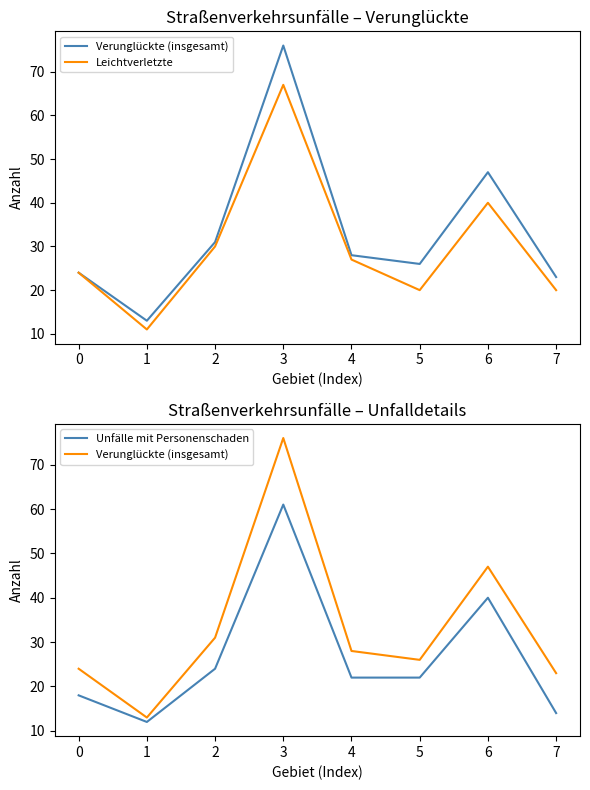

The Unfälle mit Personenschaden series shows 12 at 2. True or false?

False